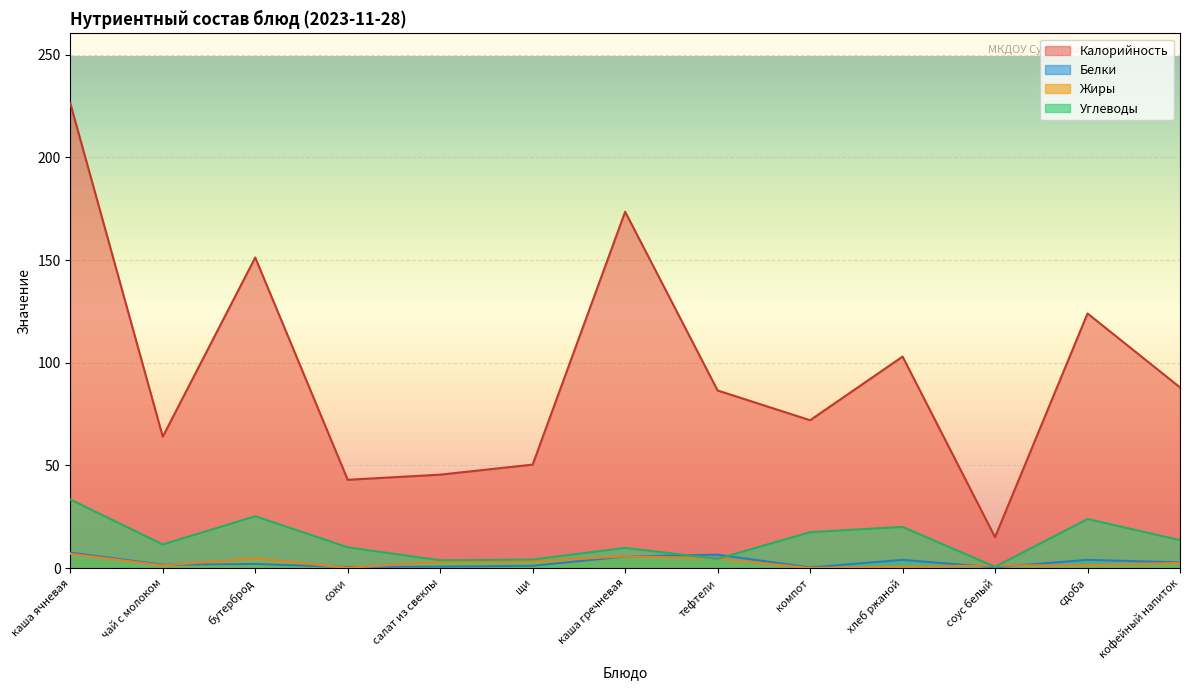

How many interior local peaks does the Жиры series have?

2